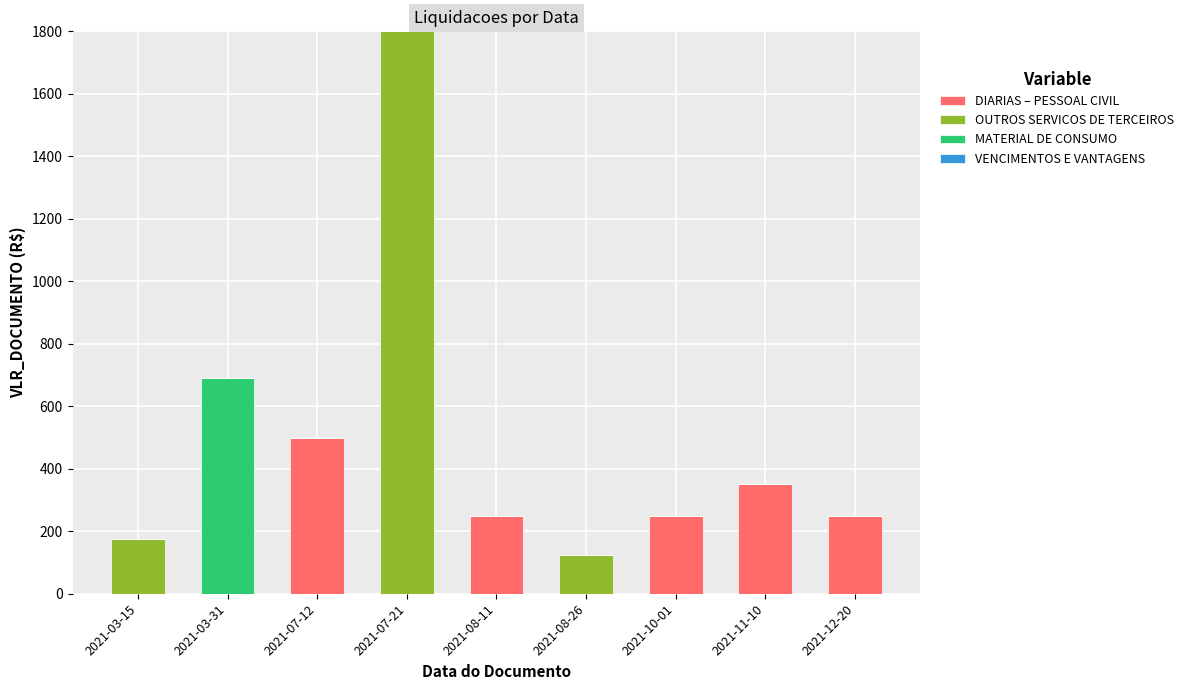

At which category is the sum across all series the highest?

2021-07-21